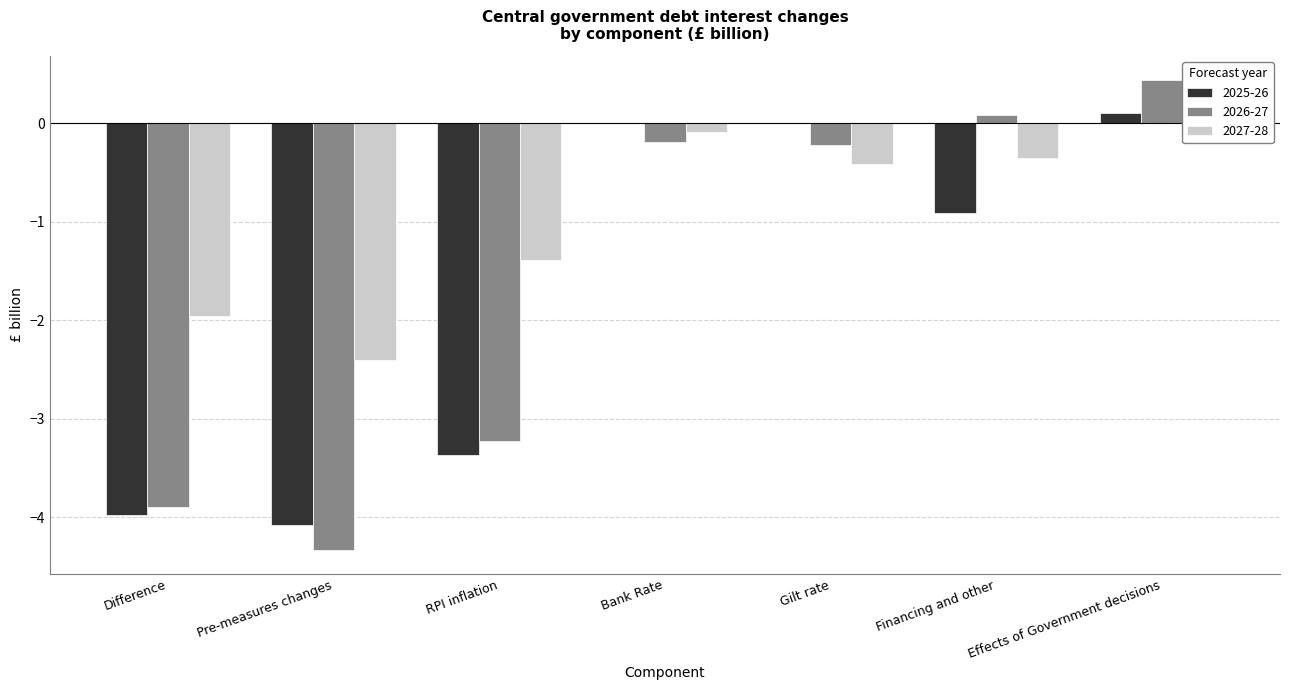

What is the difference between the highest and lowest values at RPI inflation?

2.0